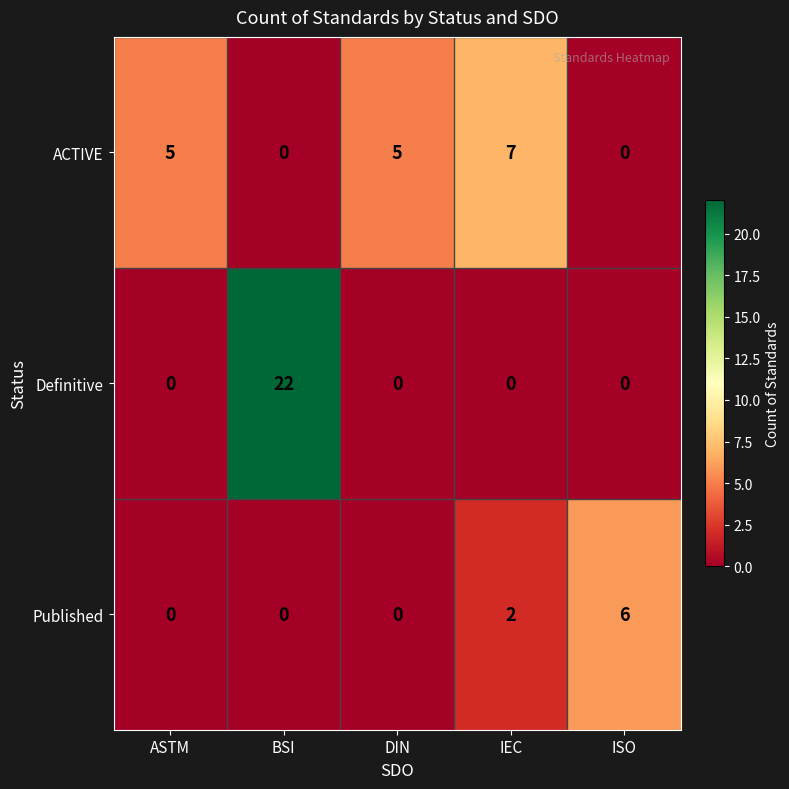

Which series has the largest total across all categories?

Definitive